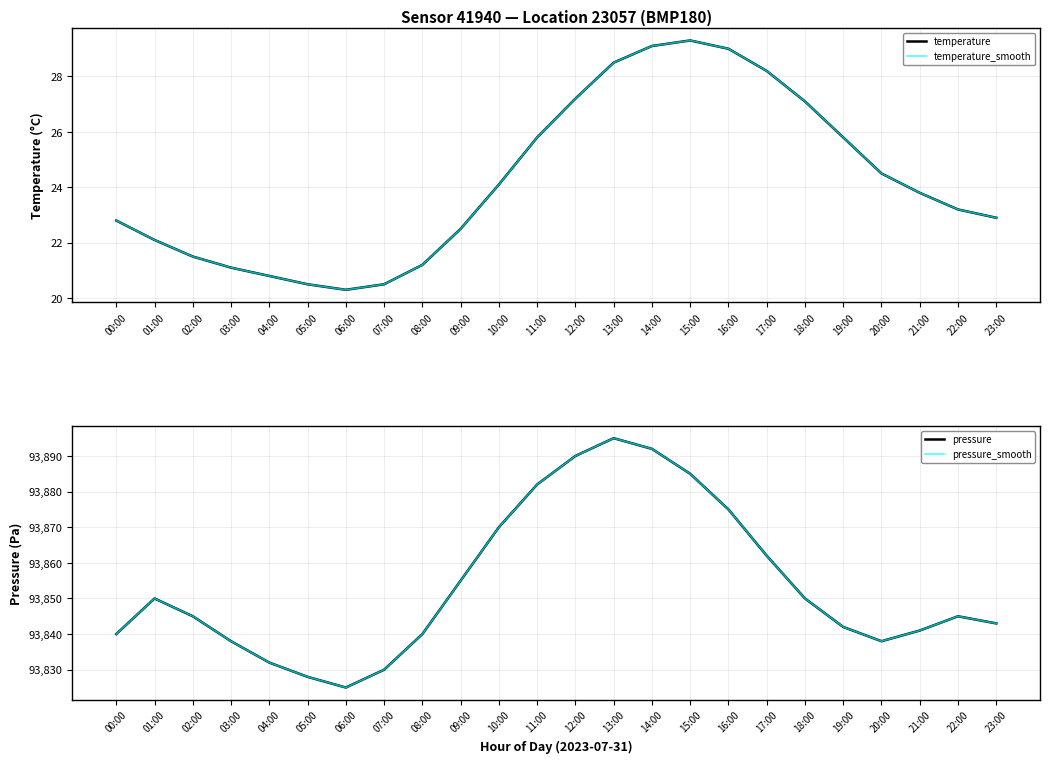

What is the difference between the highest and lowest values at 07:00?

93809.5